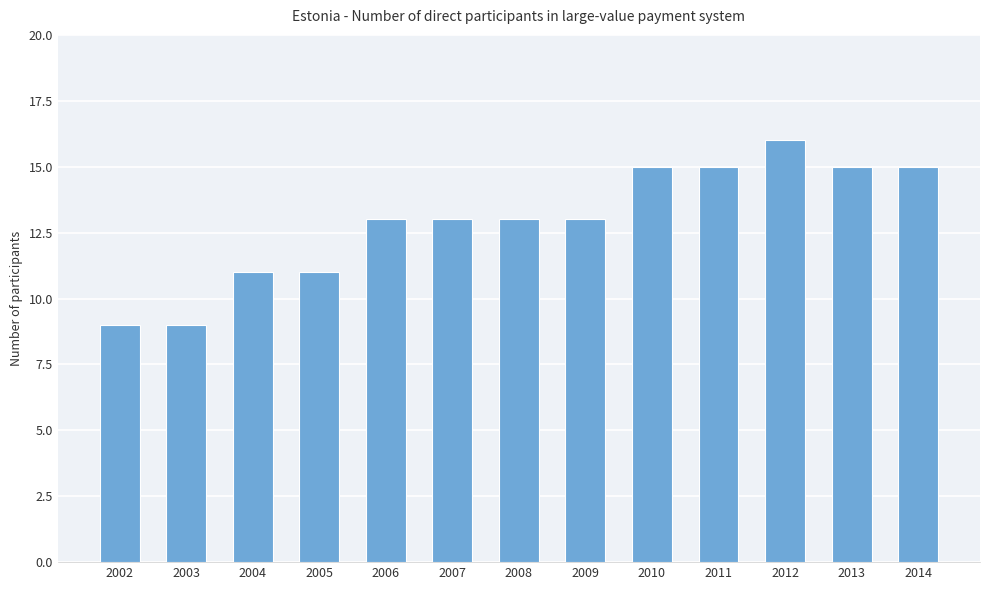

Is it true that the value at 2006 is 5?

False